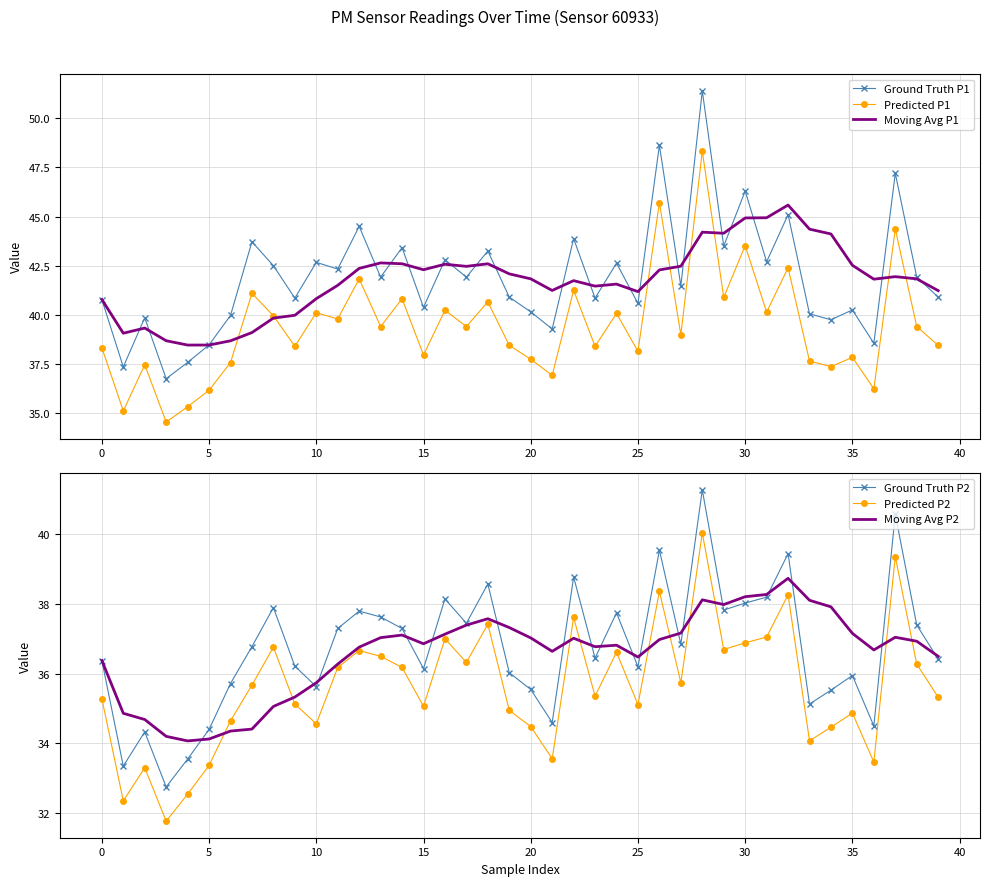

In Predicted P1, how many points are higher than both neighbors (excluding endpoints)?

15